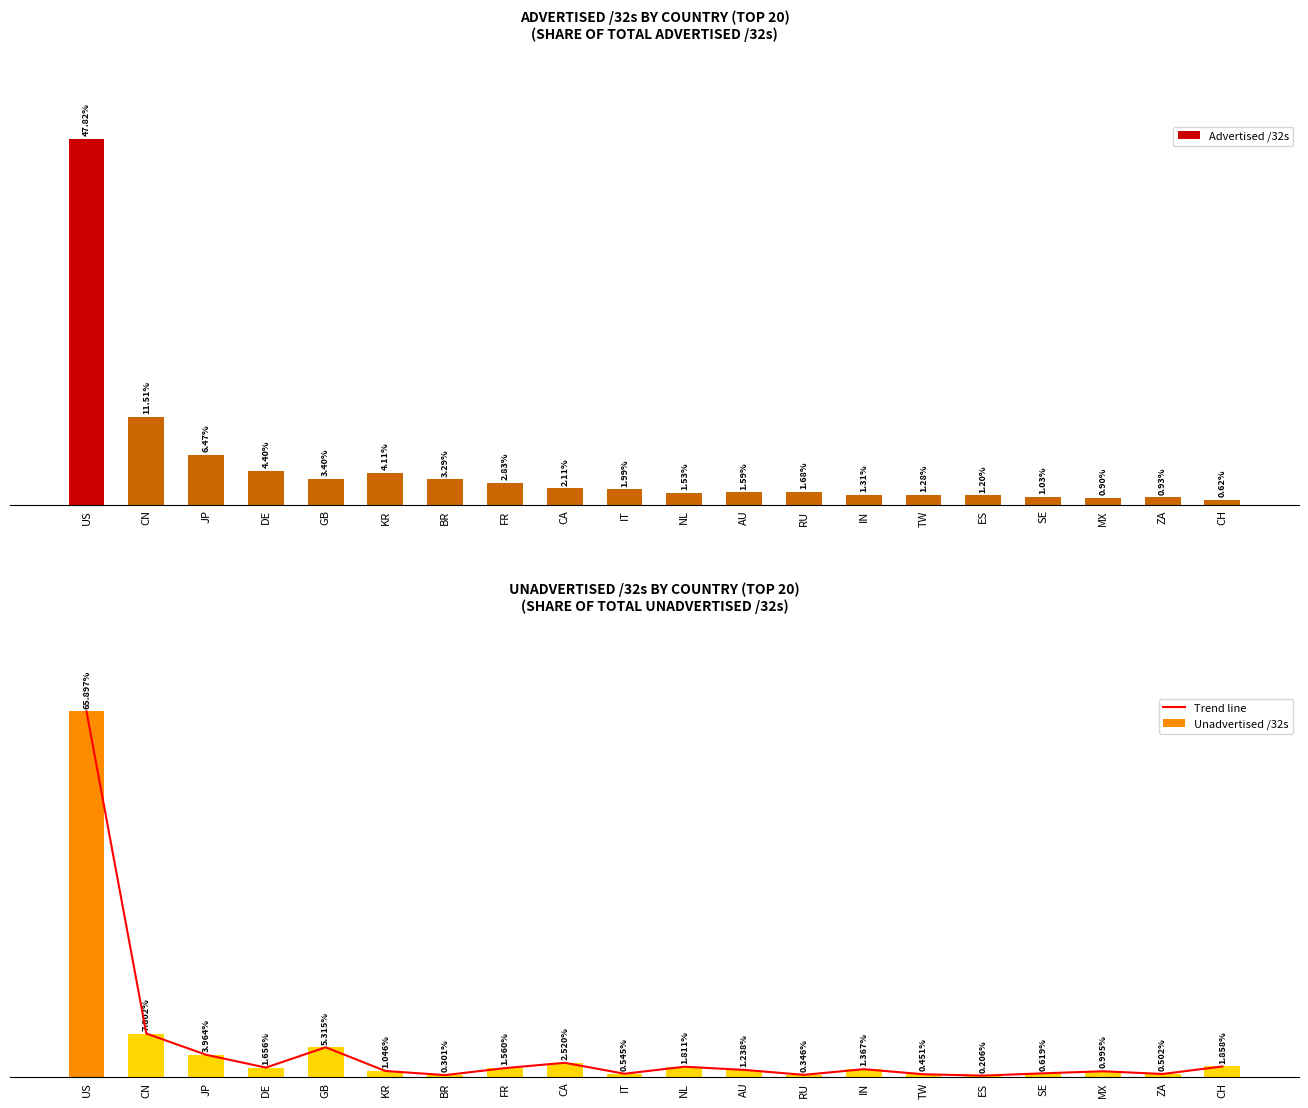

What is the label of the 16th bar from the left?

ES